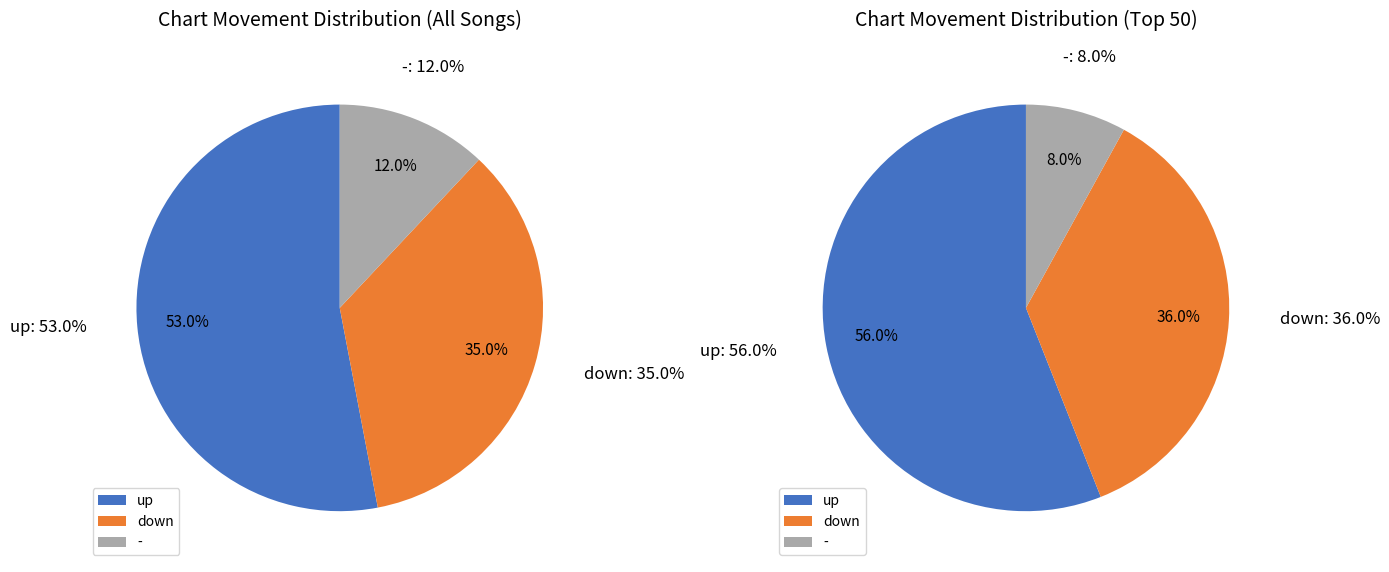

Is there a majority slice in this chart?

Yes